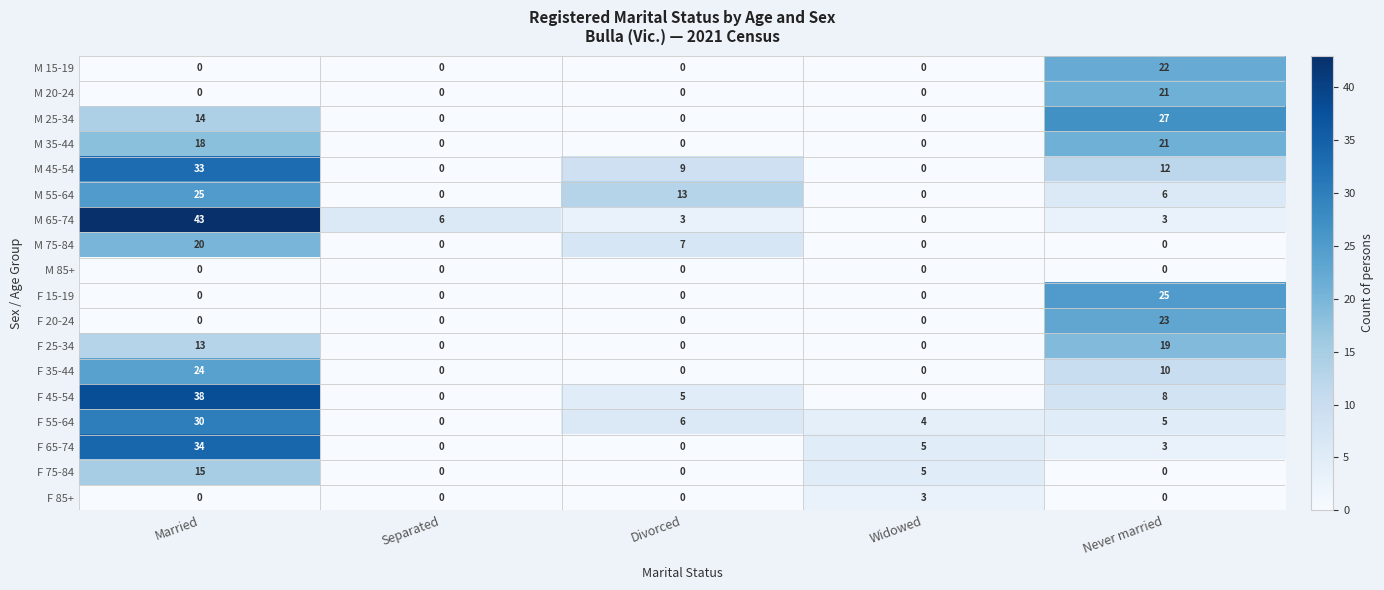

Is the value of F 65-74 at Never married greater than the value of M 20-24 at Divorced?

Yes